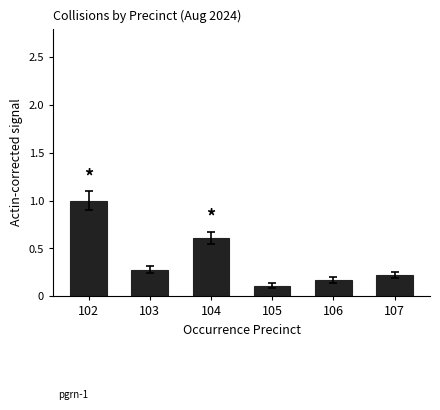

What is the difference between the second highest and second lowest values?

0.4